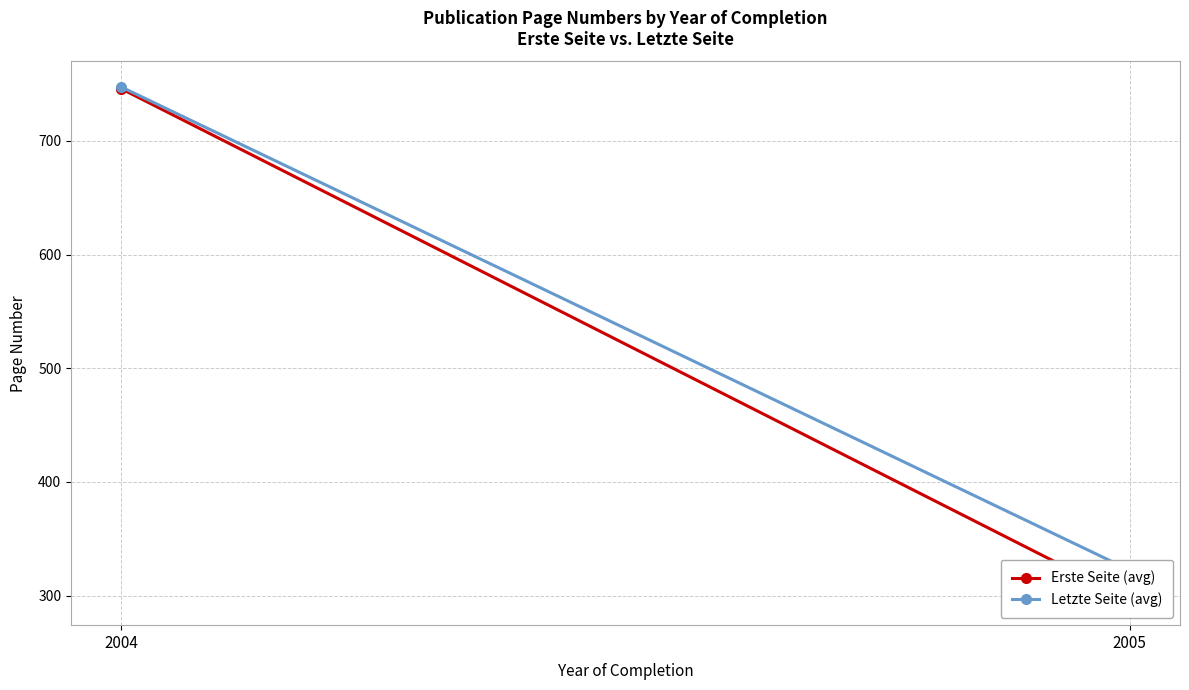

The value of Erste Seite (avg) at 2005 is 296.6. True or false?

True